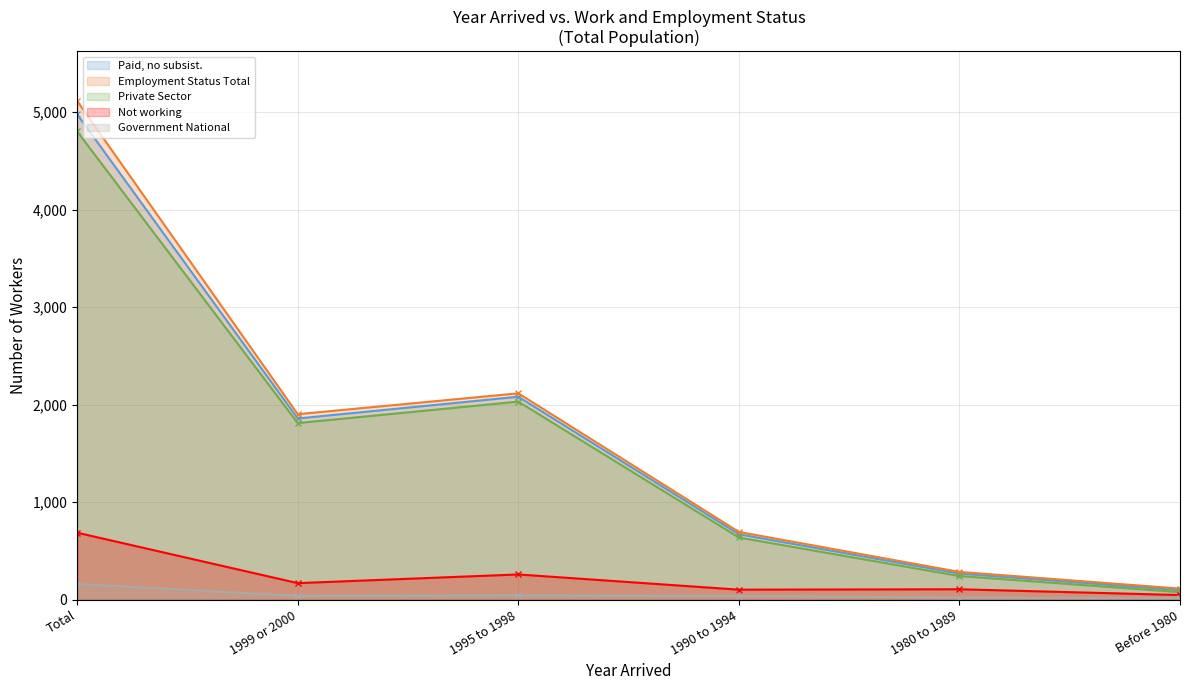

At which label does Government National reach its minimum?

Before 1980